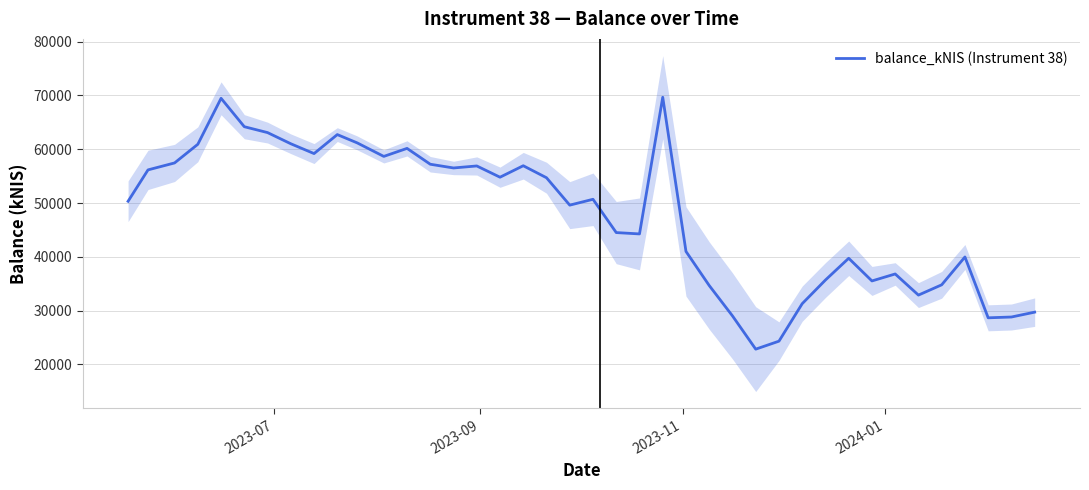

What is the lowest value of the balance_kNIS (Instrument 38) series?

22844.6